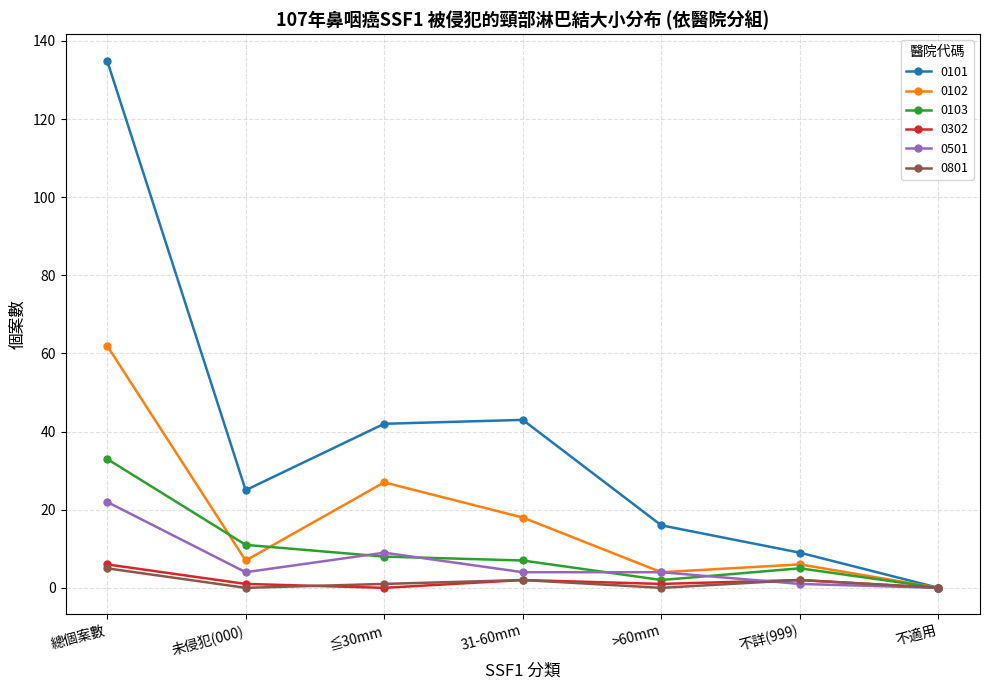

What is the value of the 0501 point at the 2nd from the left?

4